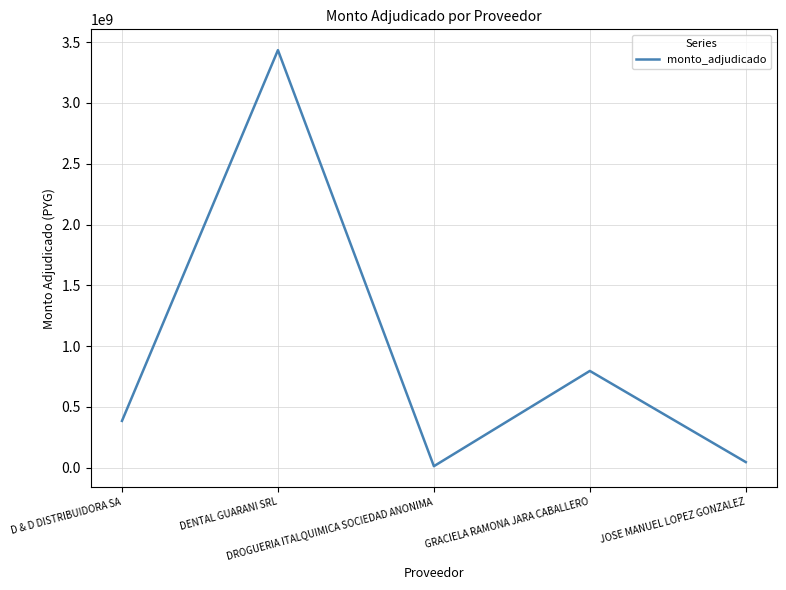

What is the difference between the maximum and minimum values?

3420554952